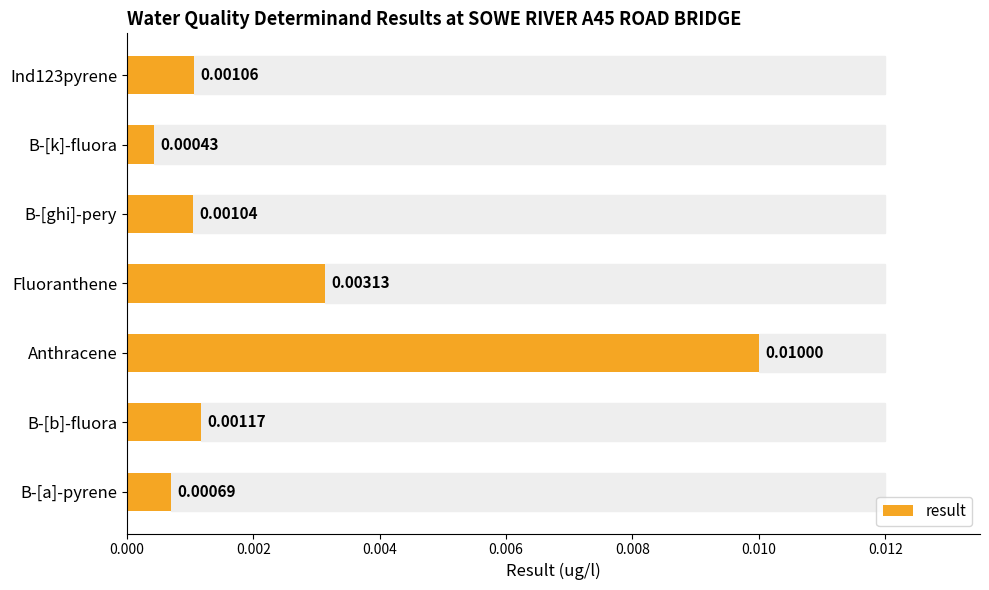

Which label corresponds to the largest value in the chart?

Anthracene